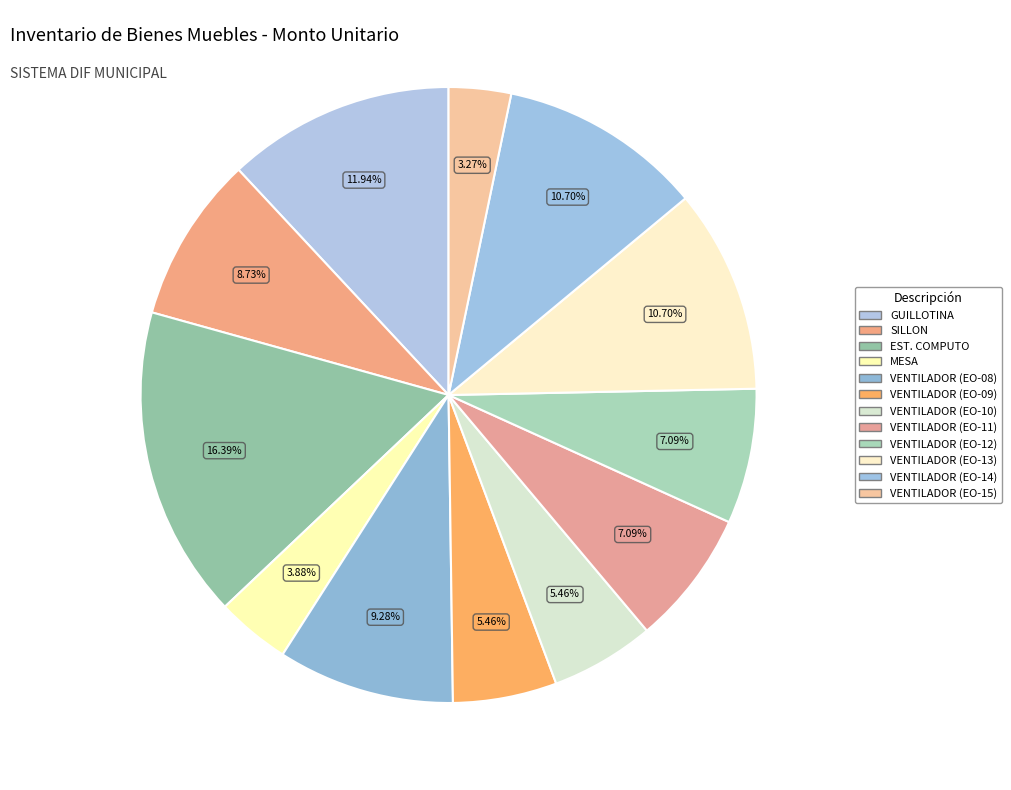

To the nearest percent, what percentage of the pie is GUILLOTINA?

12%